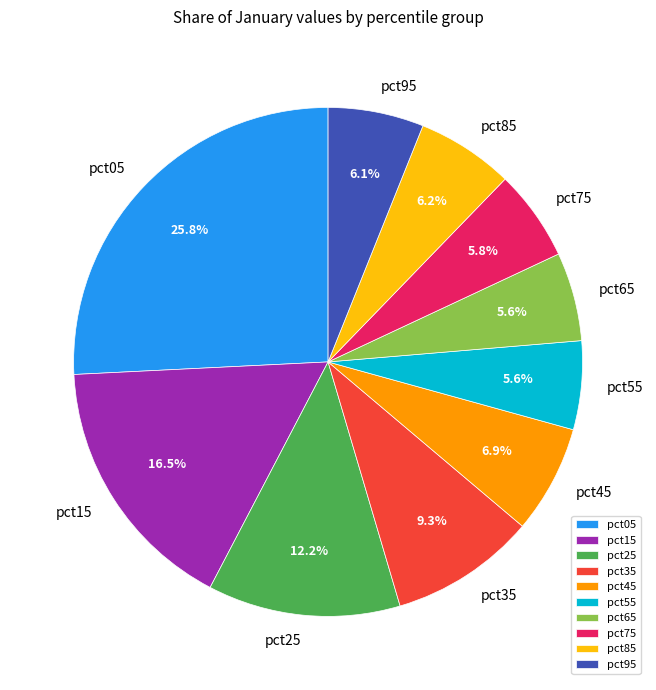

Count the number of slices in the pie.

10